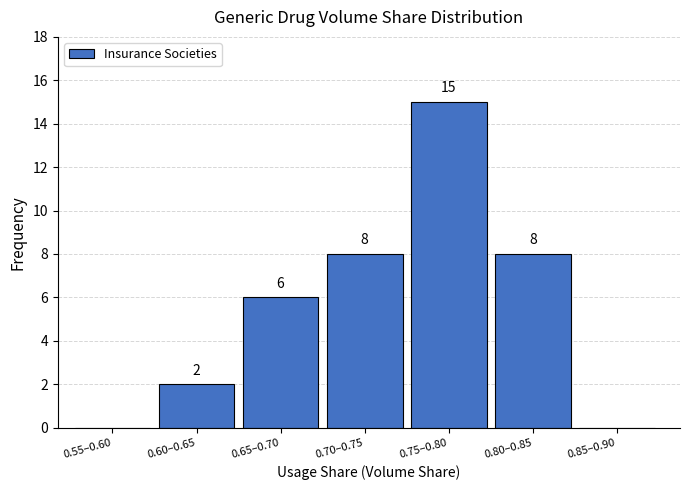

Reading right to left, list all the values displayed in this chart.

0.85–0.90=0	0.80–0.85=8	0.75–0.80=15	0.70–0.75=8	0.65–0.70=6	0.60–0.65=2	0.55–0.60=0